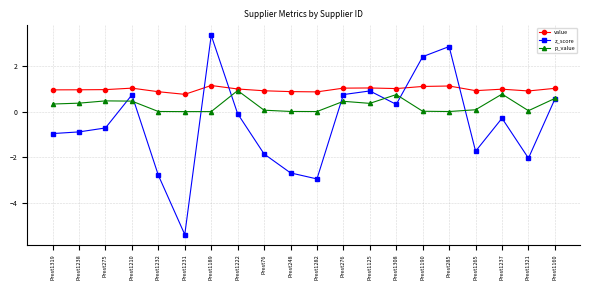

True or false: value and z_score cross at least once.

True